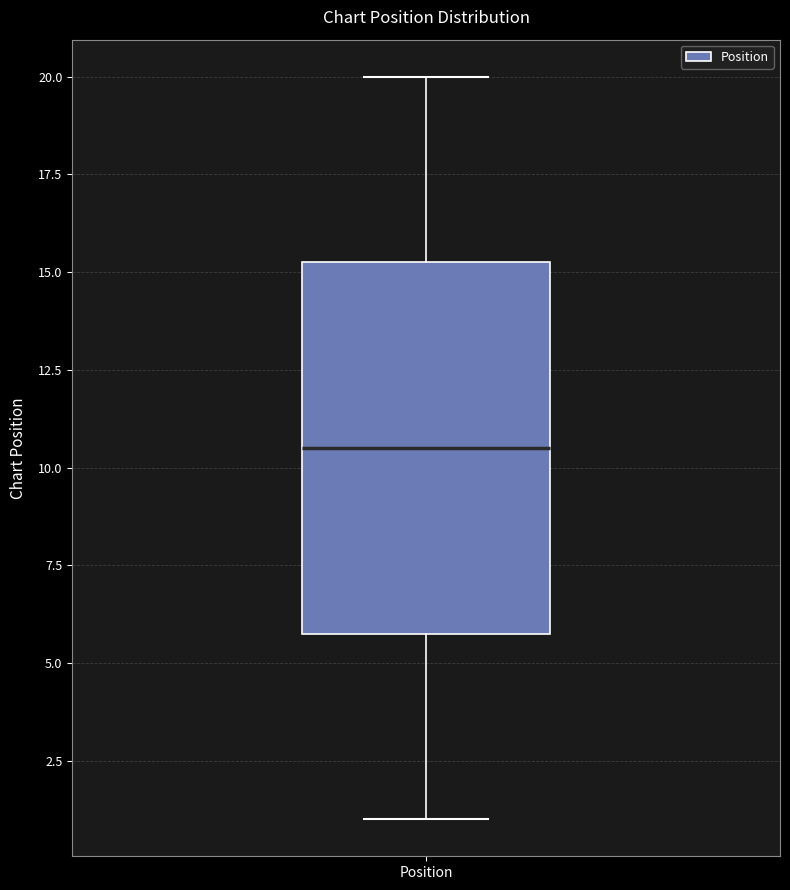

Transcribe this box plot: give where the median line is, the range the box spans, and where the two whiskers end, as read against the y-axis. The values are not printed on the chart, so give them approximately, as read against the axis.

median 10.5, box 6.0 to 15.5, whiskers 1.0 to 20.0